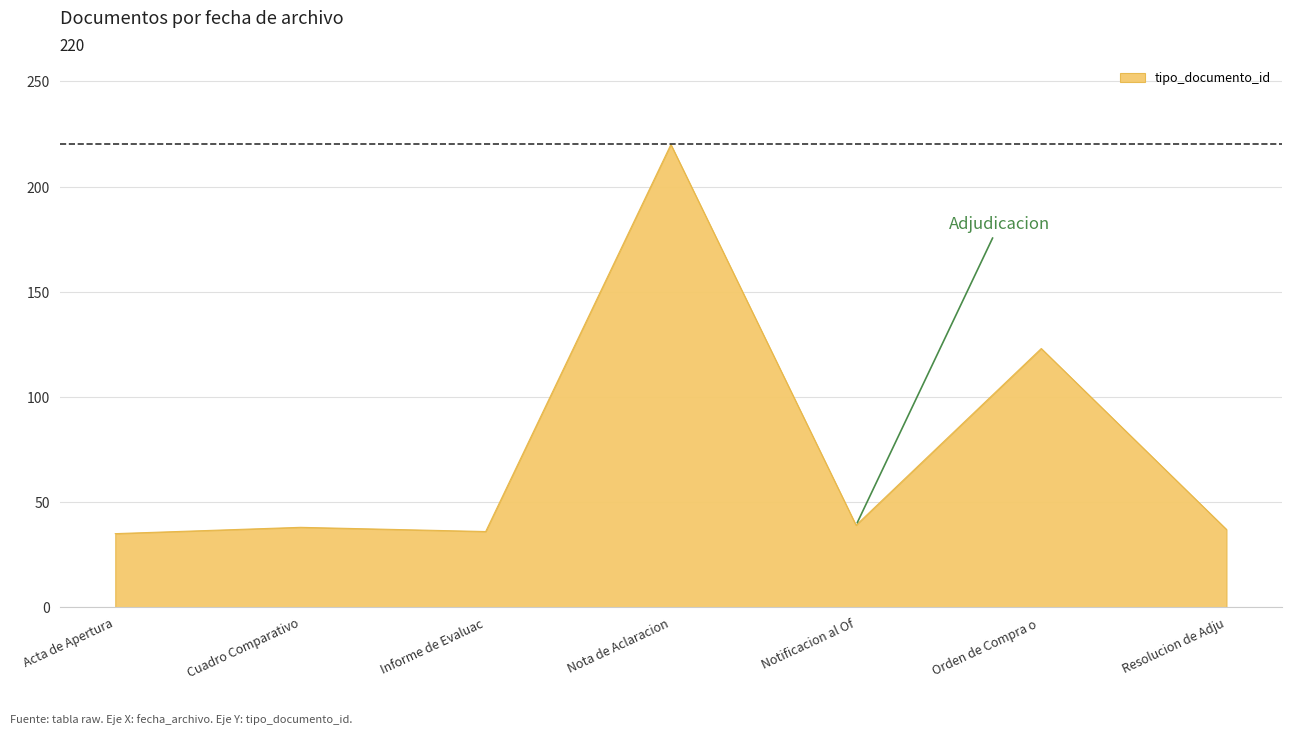

Does the chart have visible grid lines?

Yes